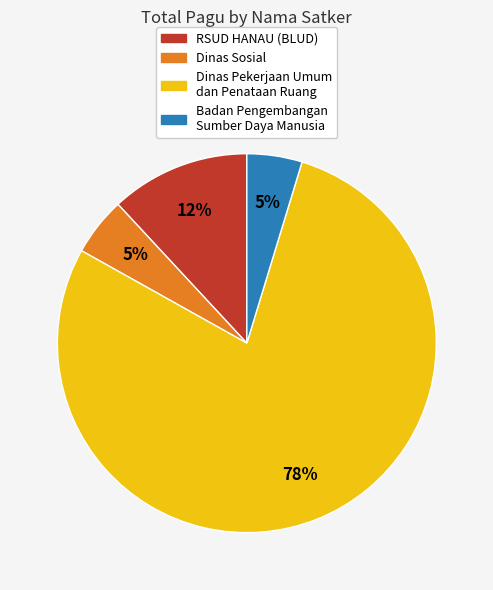

The RSUD HANAU (BLUD) slice represents 12% of the pie. True or false?

True